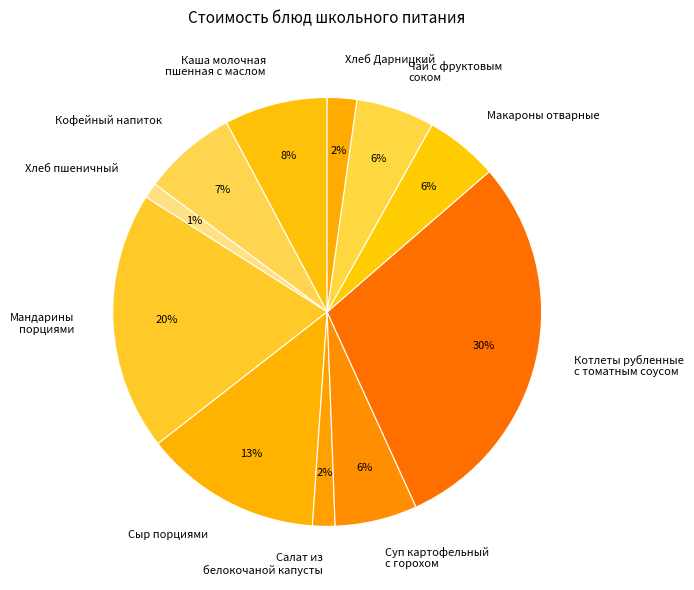

Which slice is the largest?

Котлеты рубленные с томатным соусом